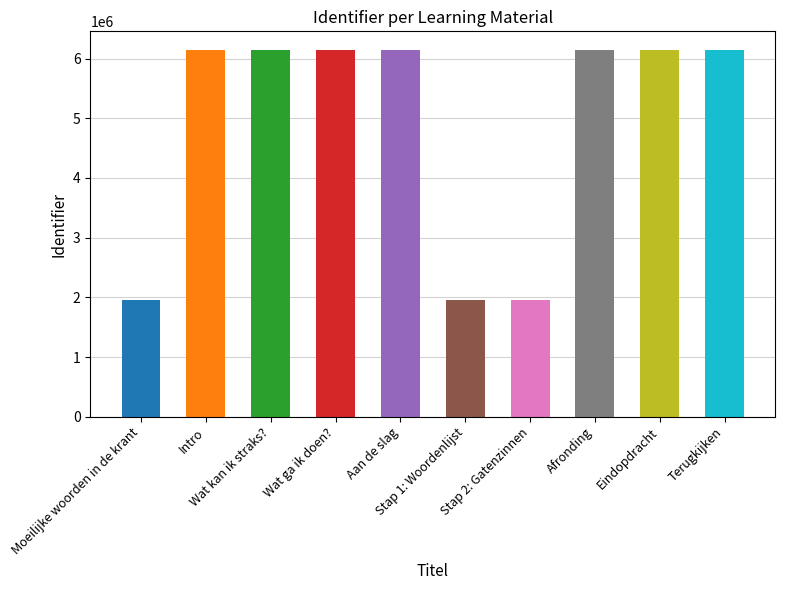

Rank the categories by value from lowest to highest.

Moeilijke woorden in de krant, Stap 1: Woordenlijst, Stap 2: Gatenzinnen, Intro, Wat kan ik straks?, Wat ga ik doen?, Aan de slag, Afronding, Eindopdracht, Terugkijken